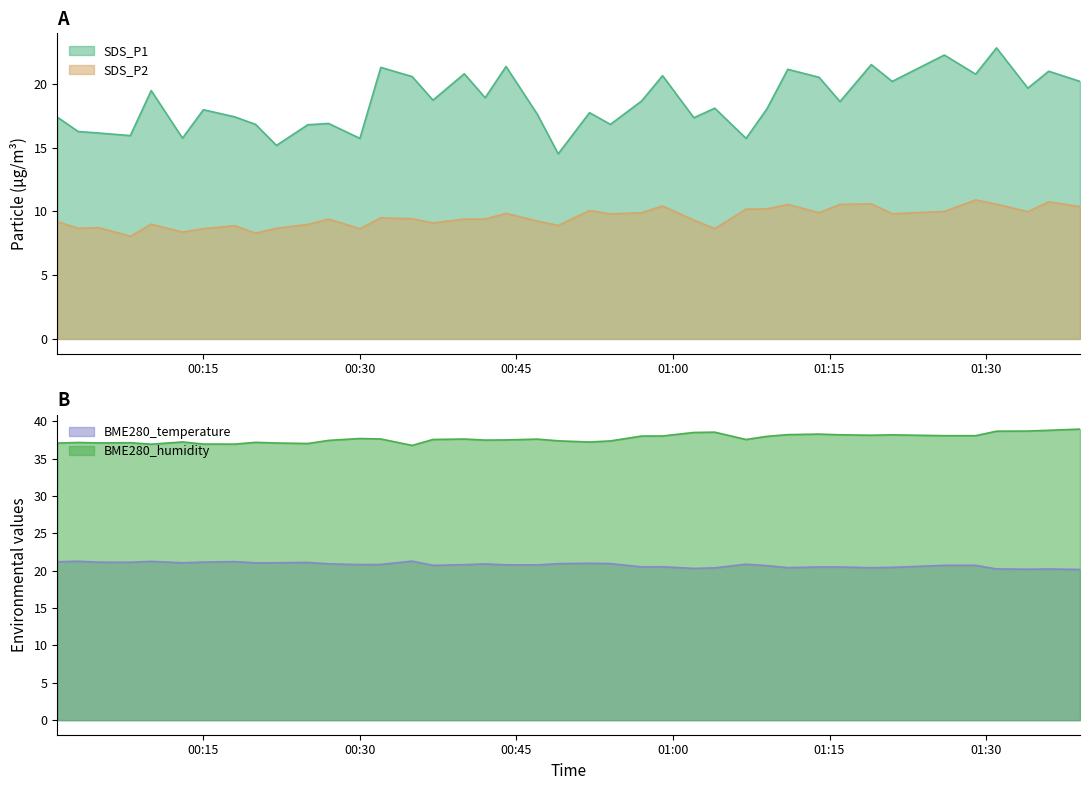

What is the difference between the second highest and minimum values in the BME280_temperature series?

1.1